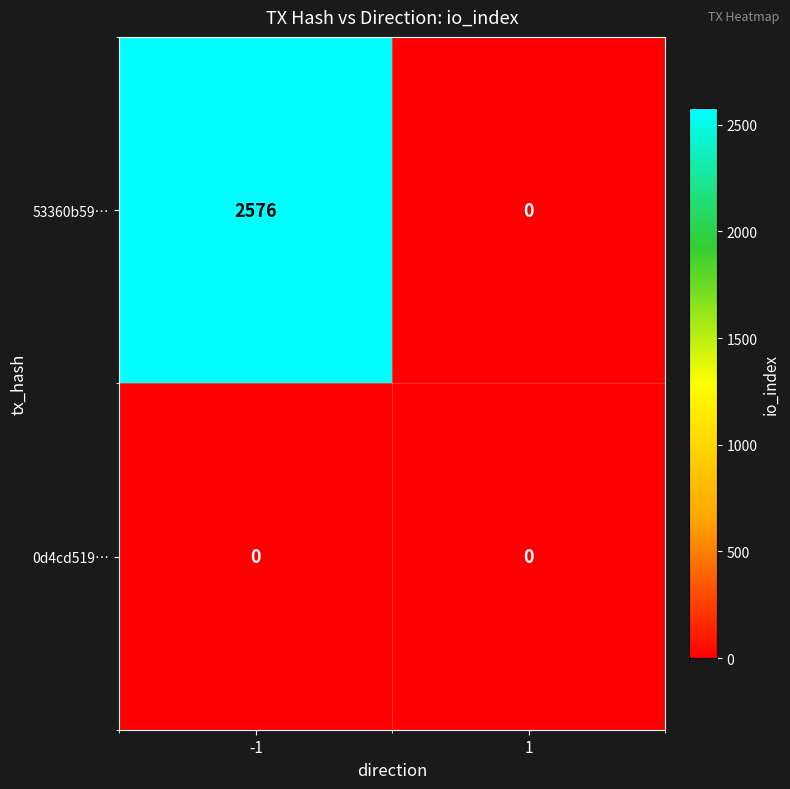

Rank the series by their average value, from highest to lowest.

53360b59…, 0d4cd519…